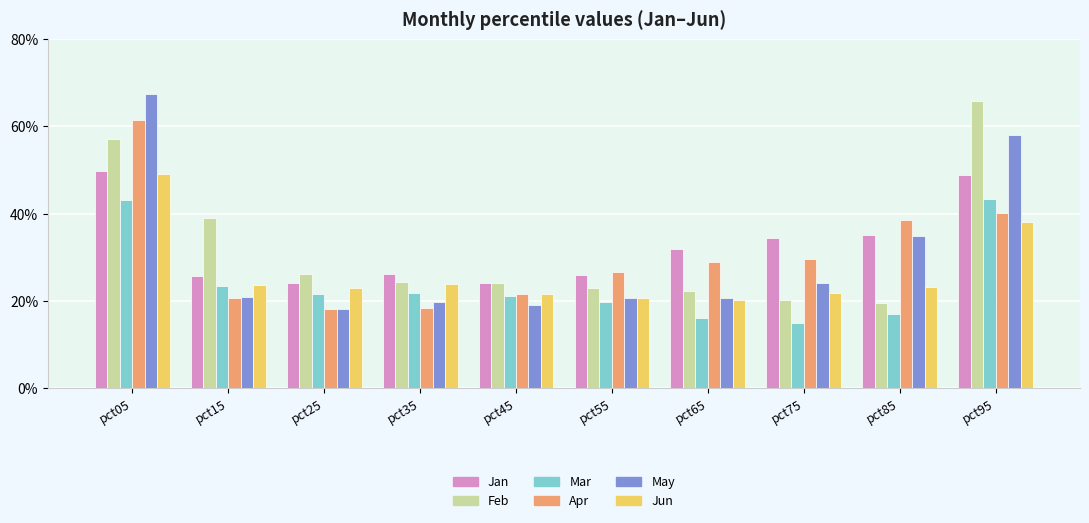

At how many categories does at least one series exceed 0?

10